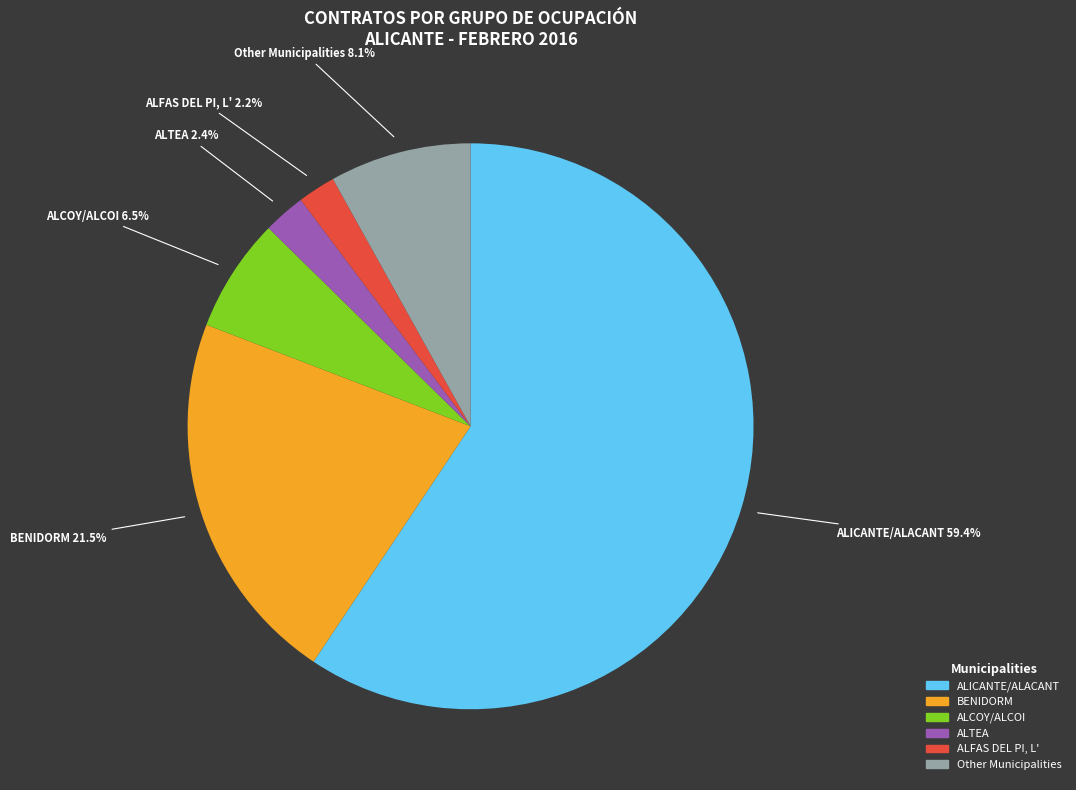

What percentage do ALFAS DEL PI, L' and ALICANTE/ALACANT together represent?

61.5%